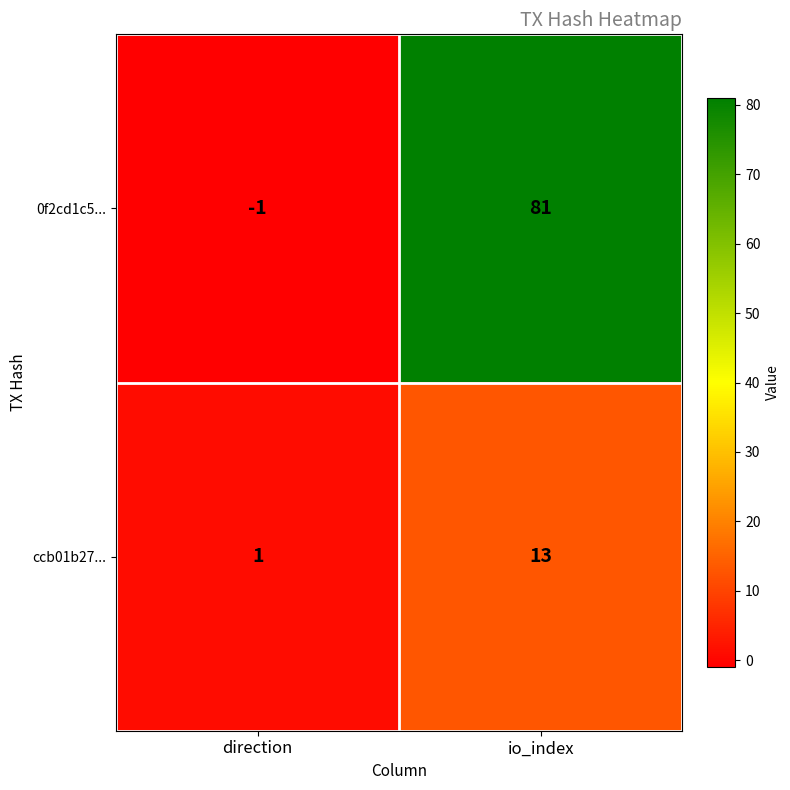

Between direction and io_index, which series saw the biggest shift?

0f2cd1c5...